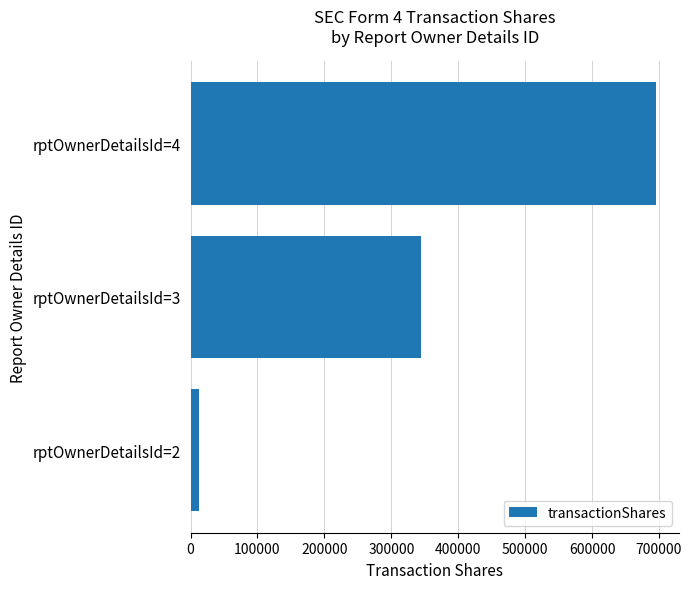

Count the values in the range 12000 to 695312.

3